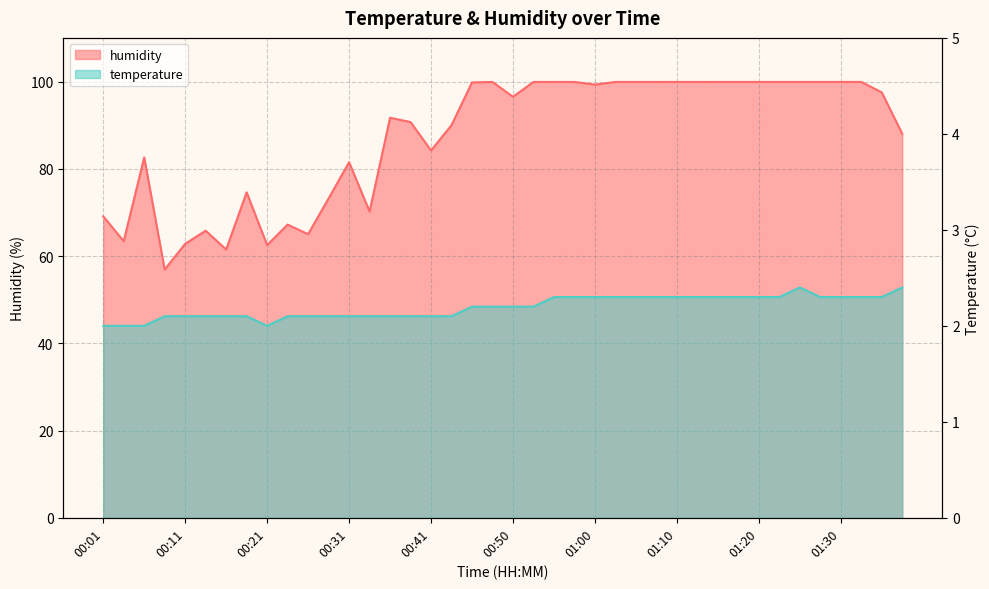

Which series has the largest range (max minus min)?

humidity